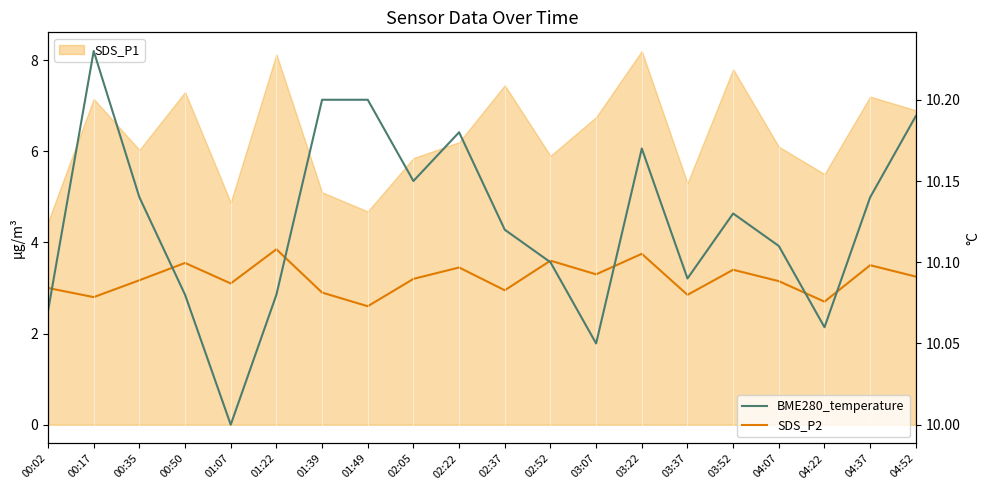

Which category has the lowest value in the SDS_P2 series?

01:49